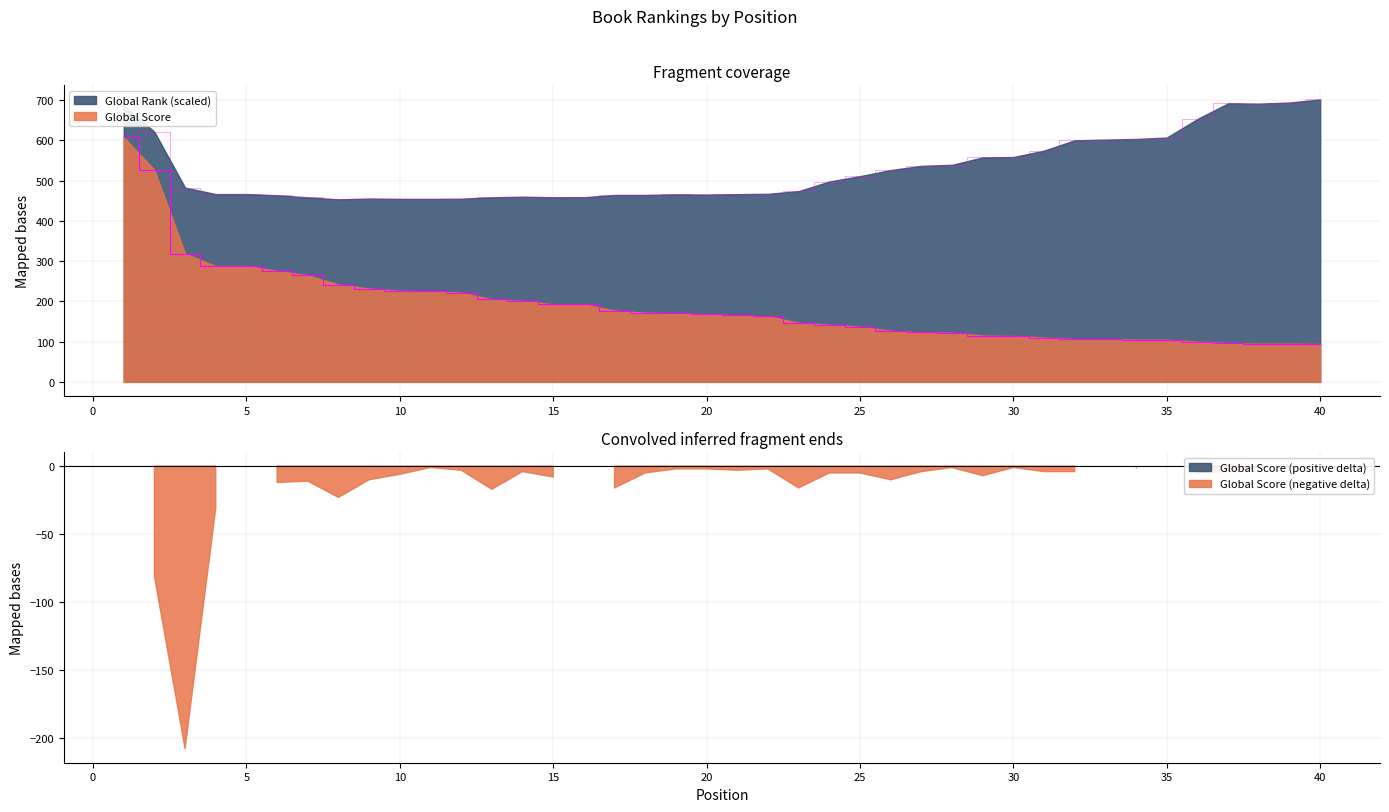

Does the chart have visible grid lines?

Yes